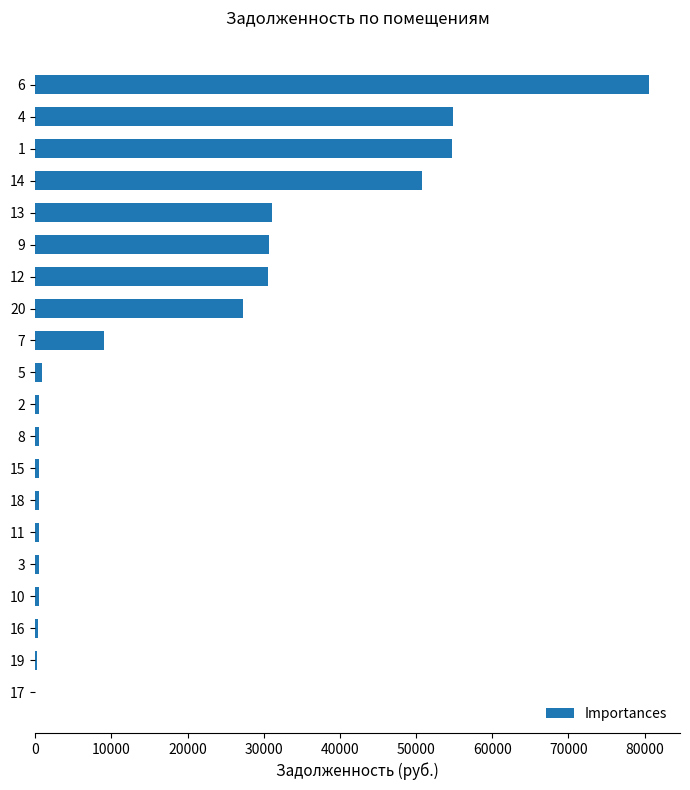

How many values exceed 837?

10